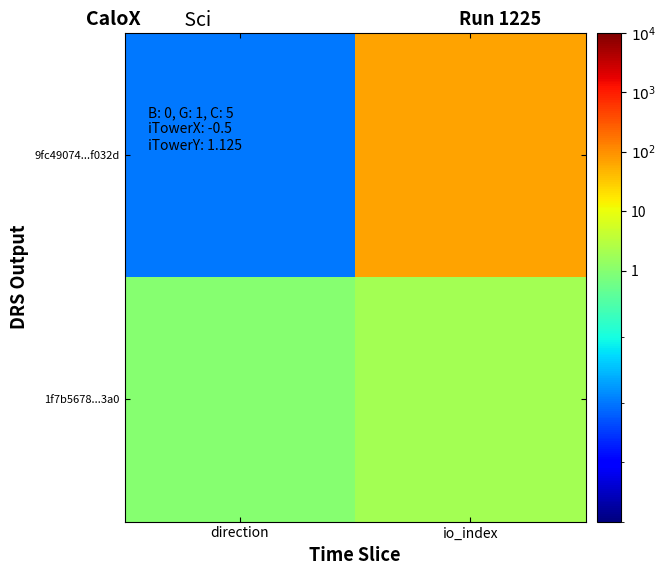

Between direction and io_index, which is larger?

io_index